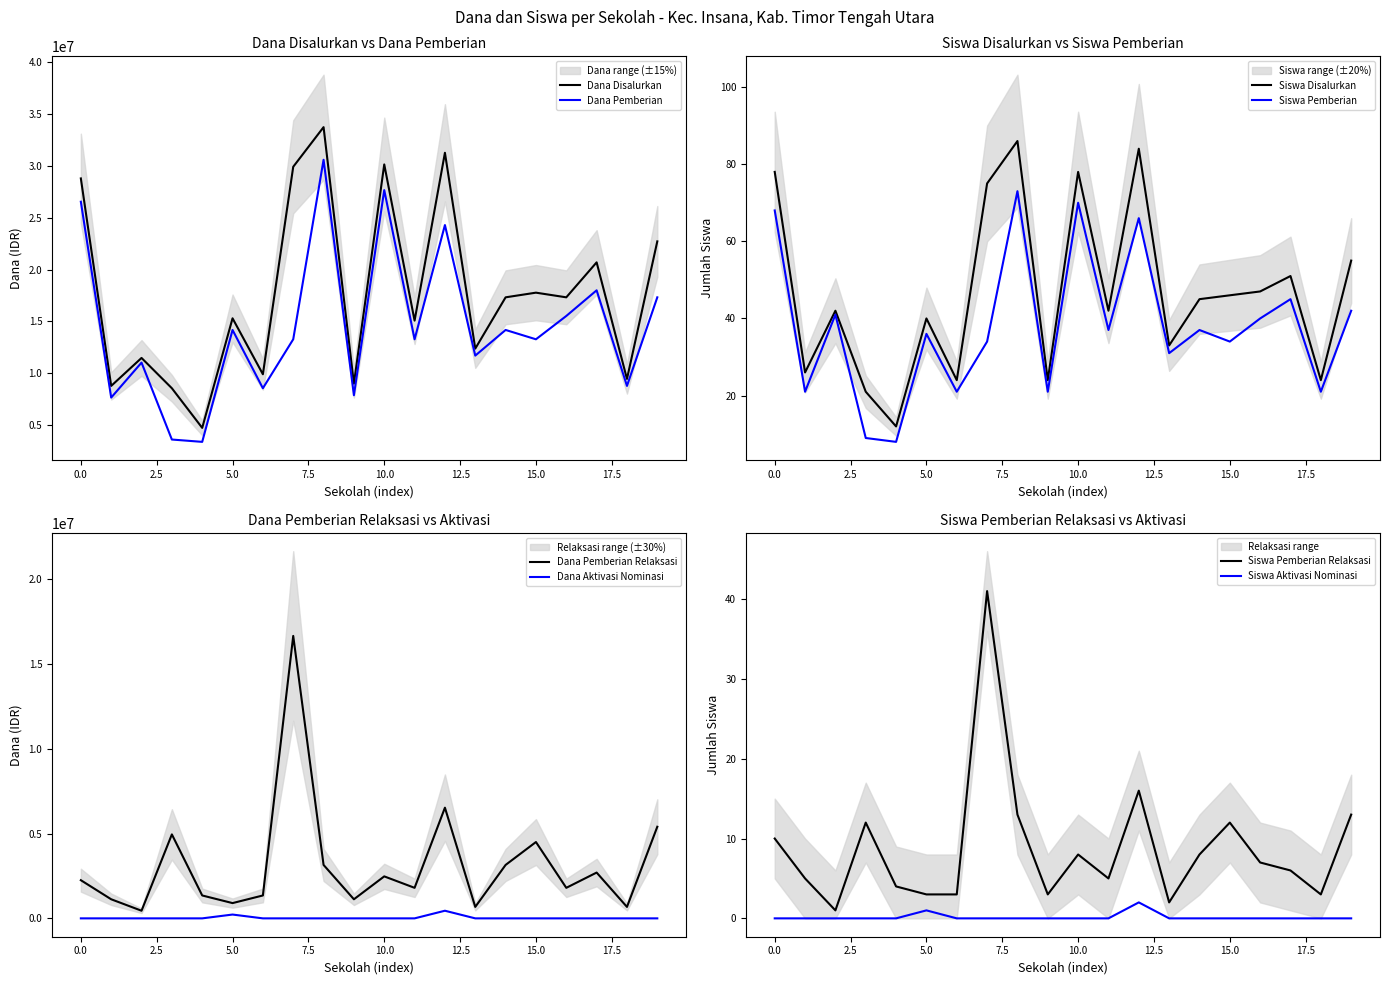

The value of Dana Pemberian at SD NEGERI BUTA is 4475625. True or false?

False